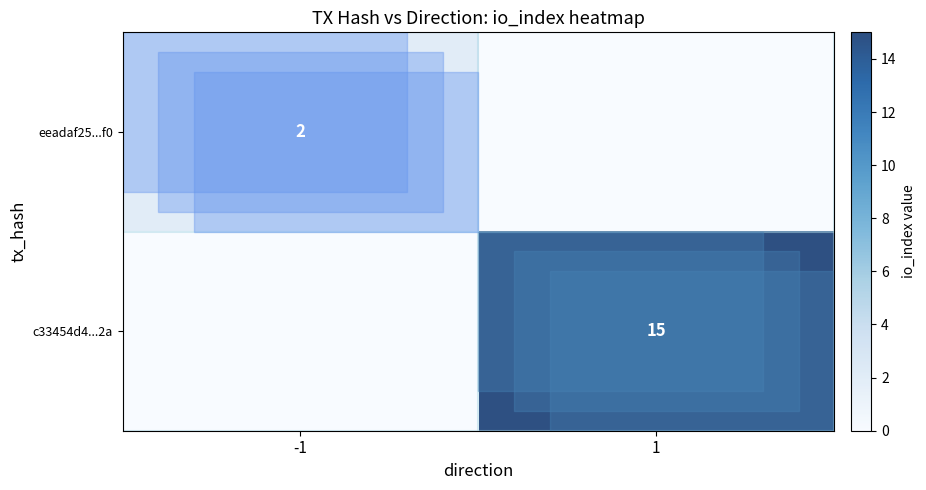

The value of eeadaf25...f0 at -1 is 2. True or false?

True